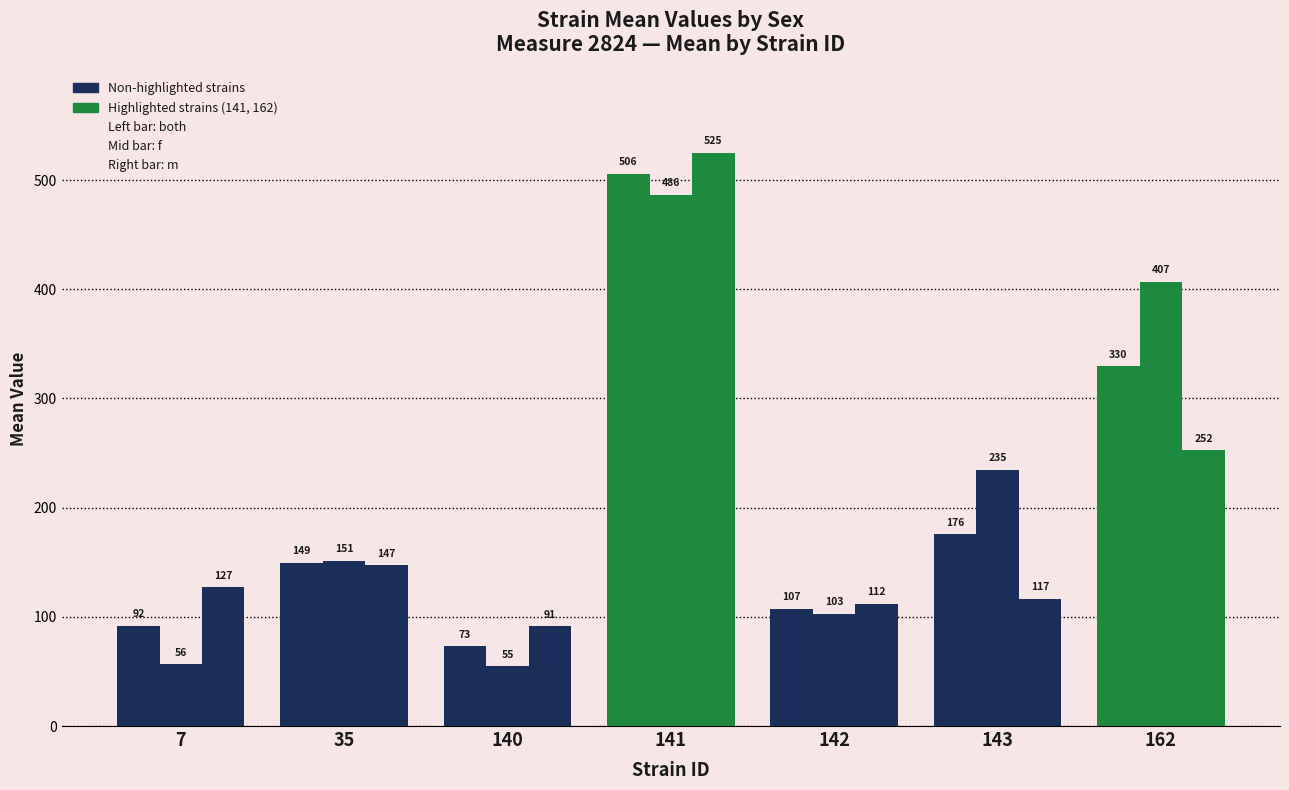

Reading left to right, transcribe all the data shown in this chart.

both: 7=91.8	35=149.4	140=73.2	141=505.7	142=107.3	143=175.6	162=329.6
f: 7=56.5	35=151.5	140=54.9	141=486.5	142=102.8	143=234.6	162=406.9
m: 7=127.1	35=147.4	140=91.5	141=524.9	142=111.8	143=116.6	162=252.3